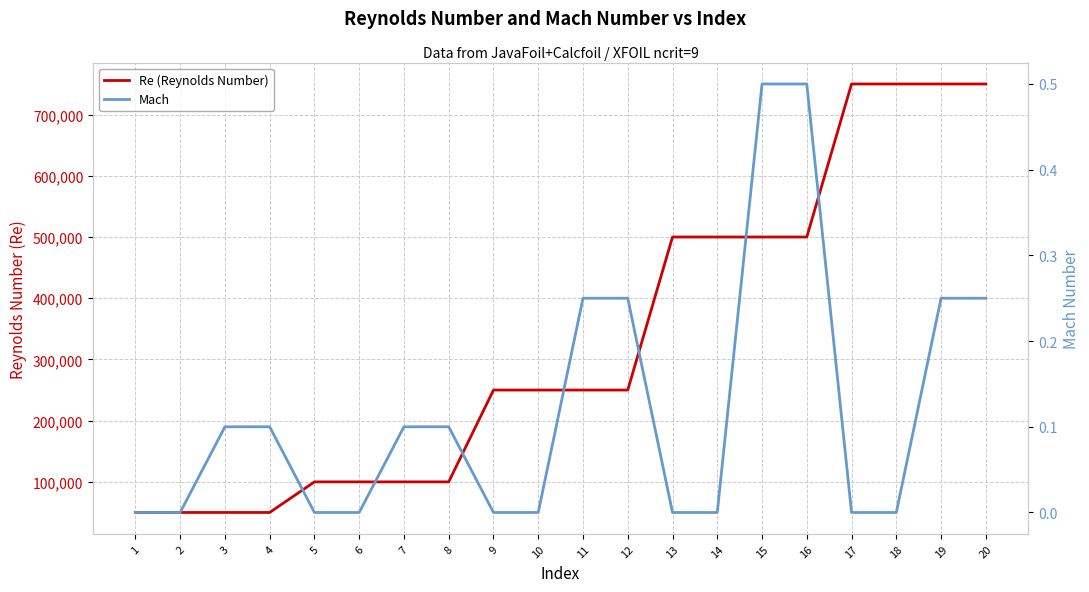

What is the difference between the highest and lowest values at 4?

49999.9